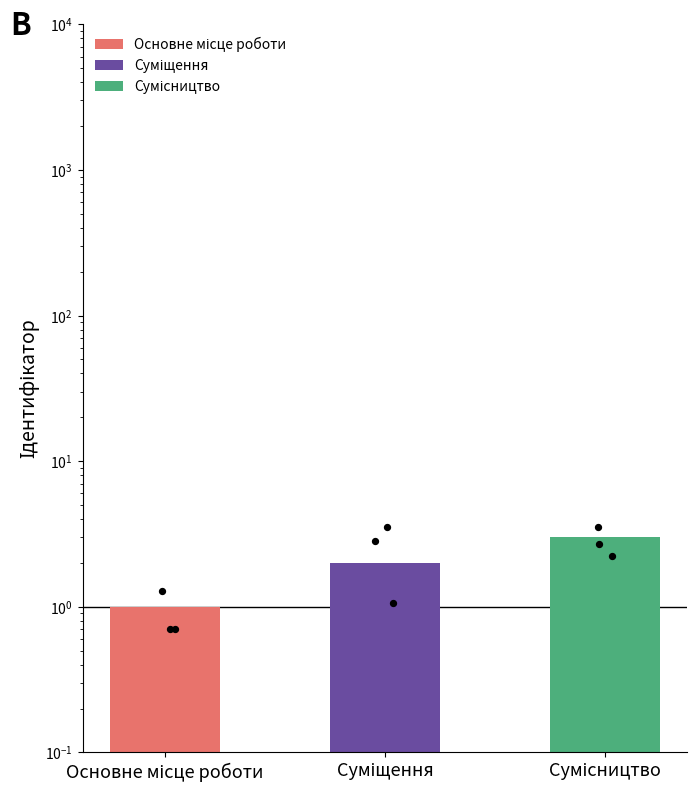

What is the change in value from Суміщення to Сумісництво?

+0.9